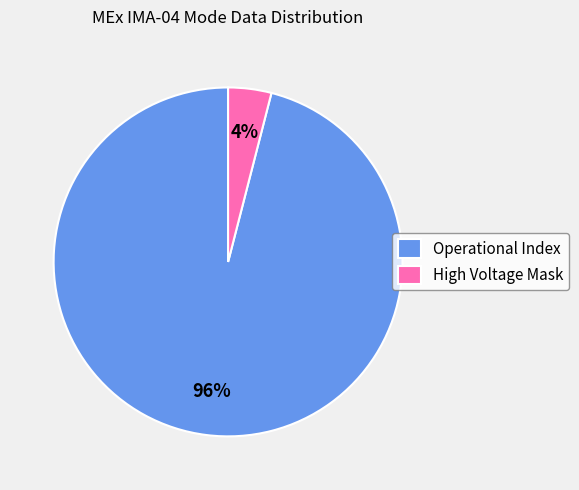

Is it true that Operational Index is 96% of the pie?

True